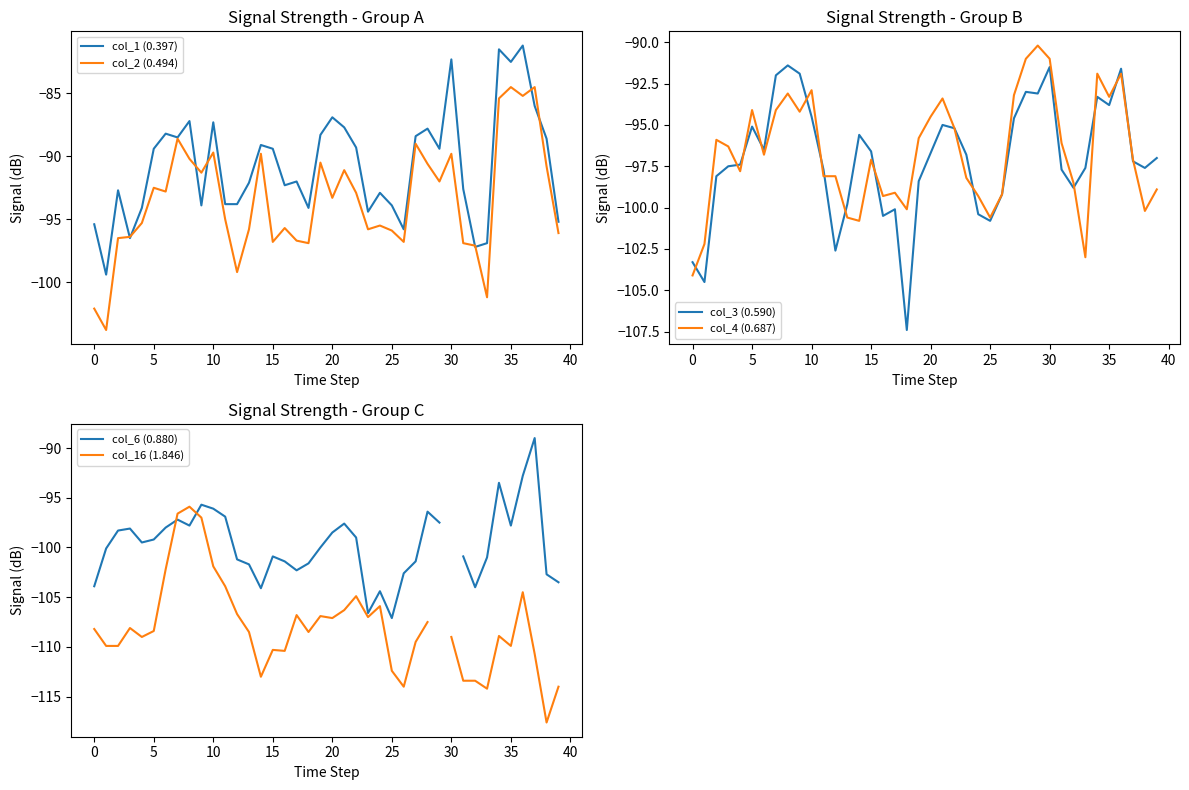

Rank the series by their maximum value, from lowest to highest.

col_16 (1.846), col_3 (0.590), col_4 (0.687), col_6 (0.880), col_2 (0.494), col_1 (0.397)